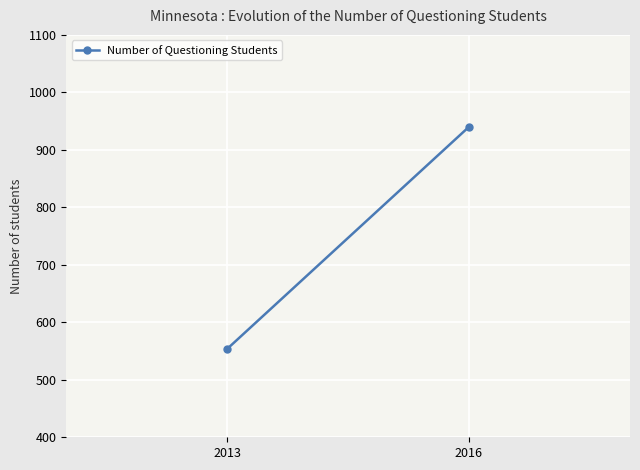

Where is the data nearest to the value 747?

2013